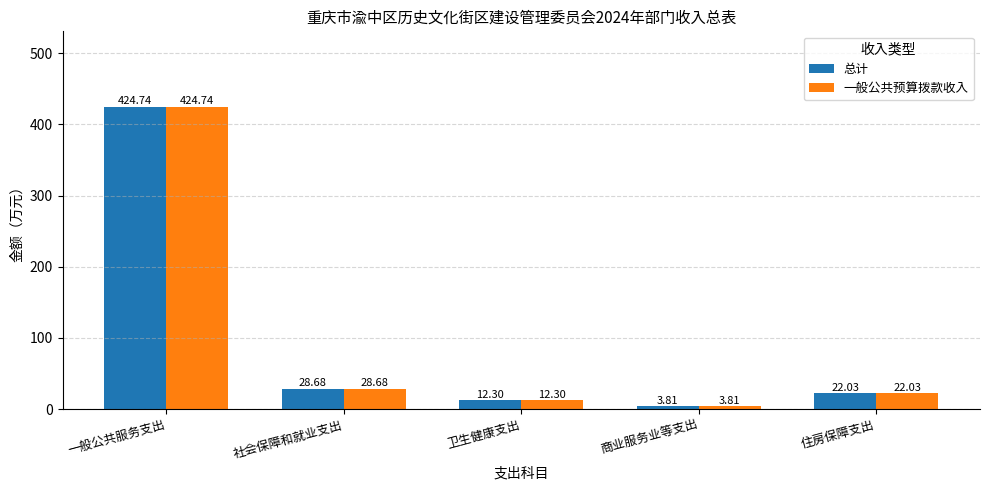

At which label does 一般公共预算拨款收入 first exceed 22?

一般公共服务支出